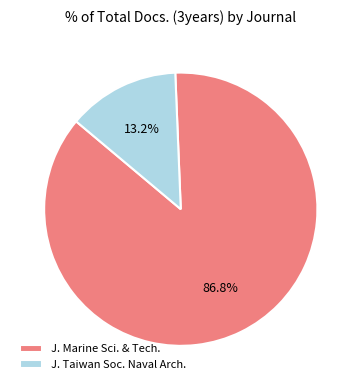

Is the sum of J. Taiwan Soc. Naval Arch. and J. Marine Sci. & Tech. greater than half?

Yes